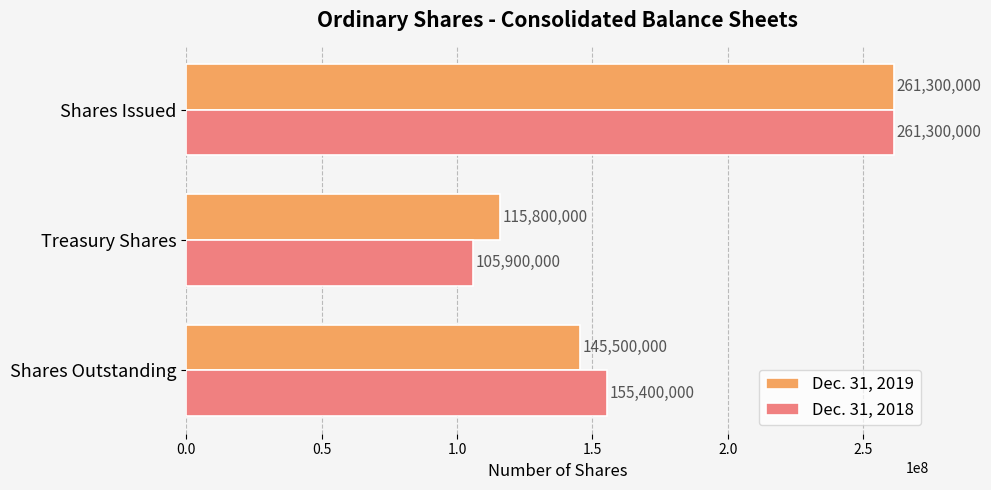

Is the value of Dec. 31, 2018 at Shares Outstanding greater than the value of Dec. 31, 2019 at Treasury Shares?

Yes